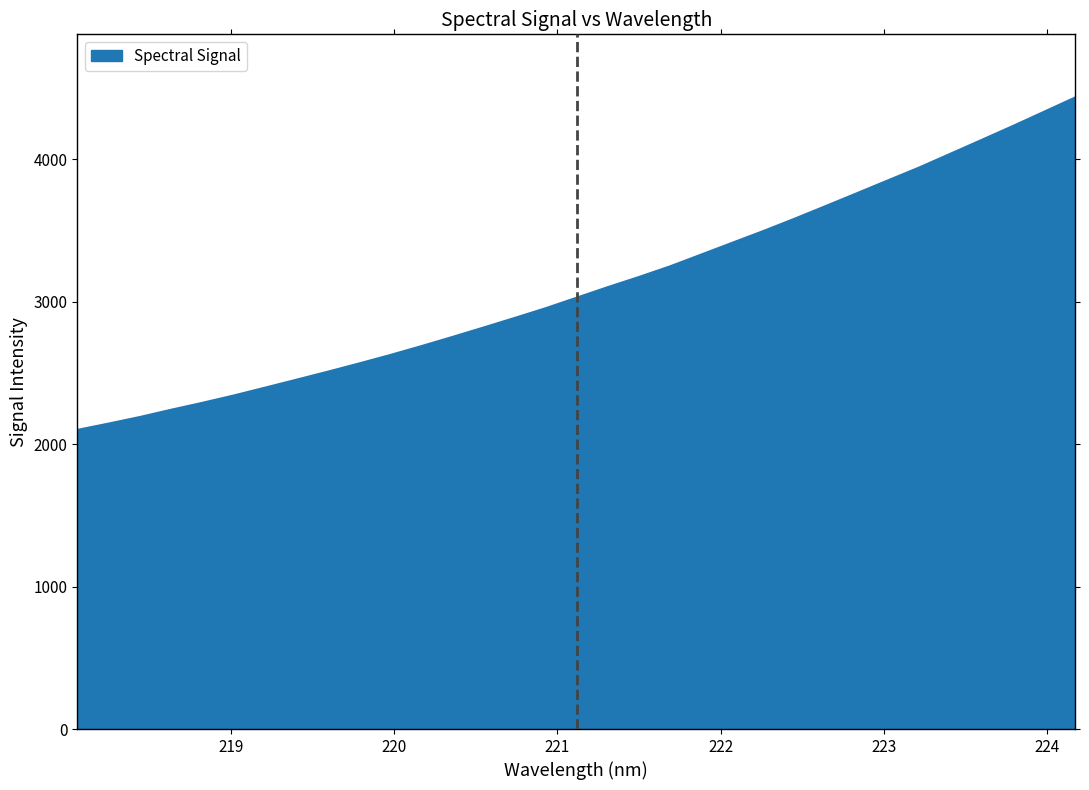

What is the greatest value displayed?

4435.2